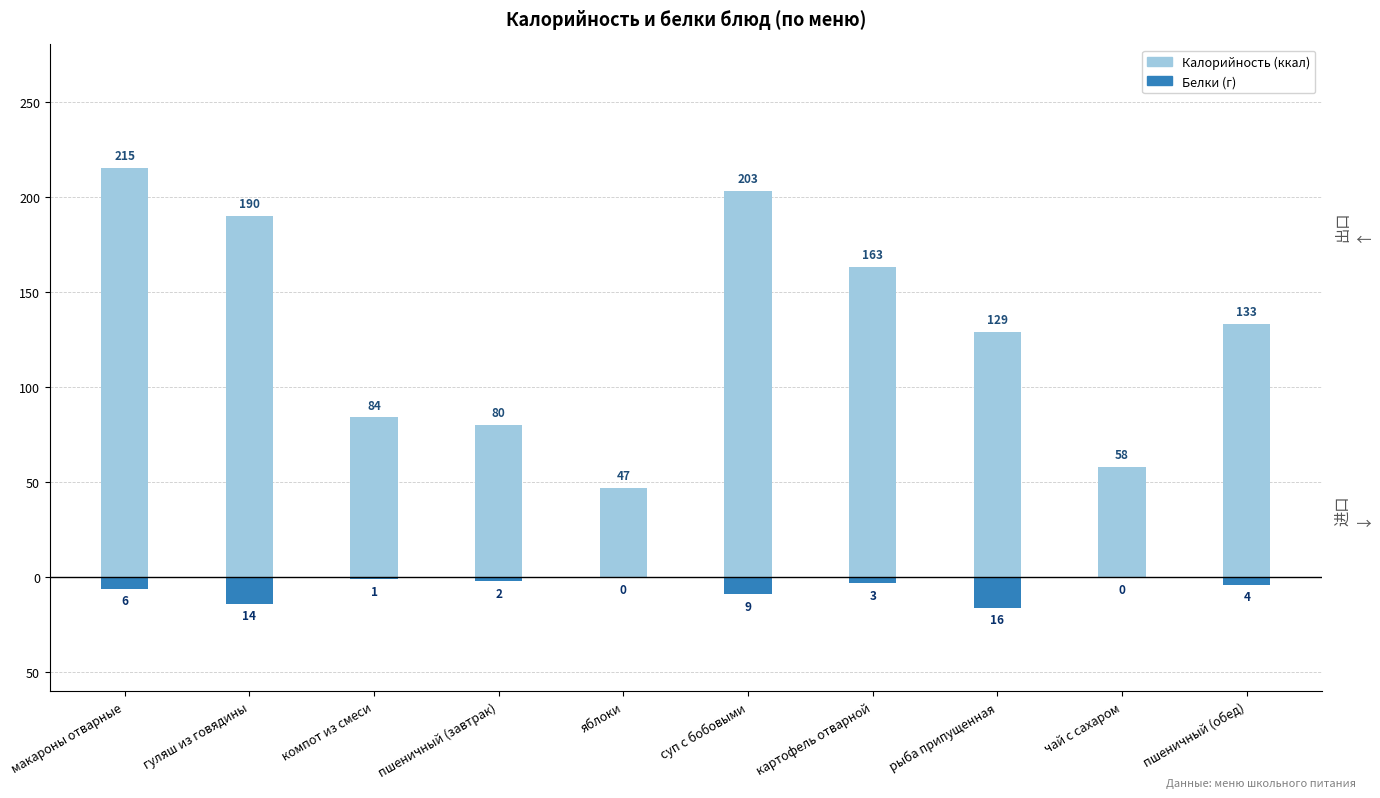

Which series has the widest spread of values?

Калорийность (ккал)